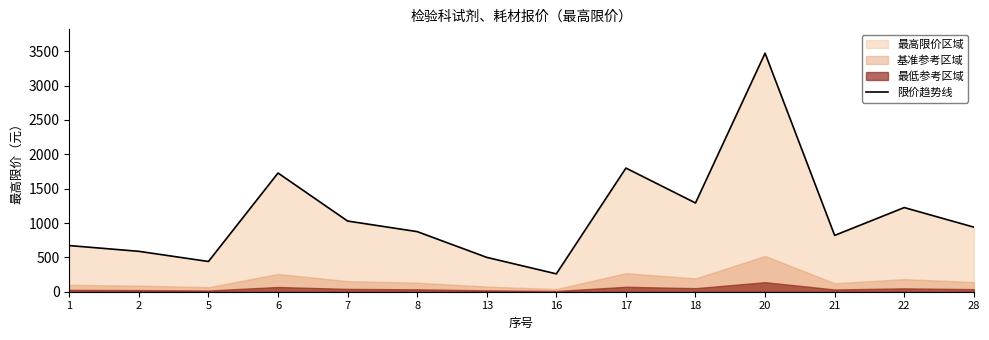

Where is the data nearest to the value 1866?

17